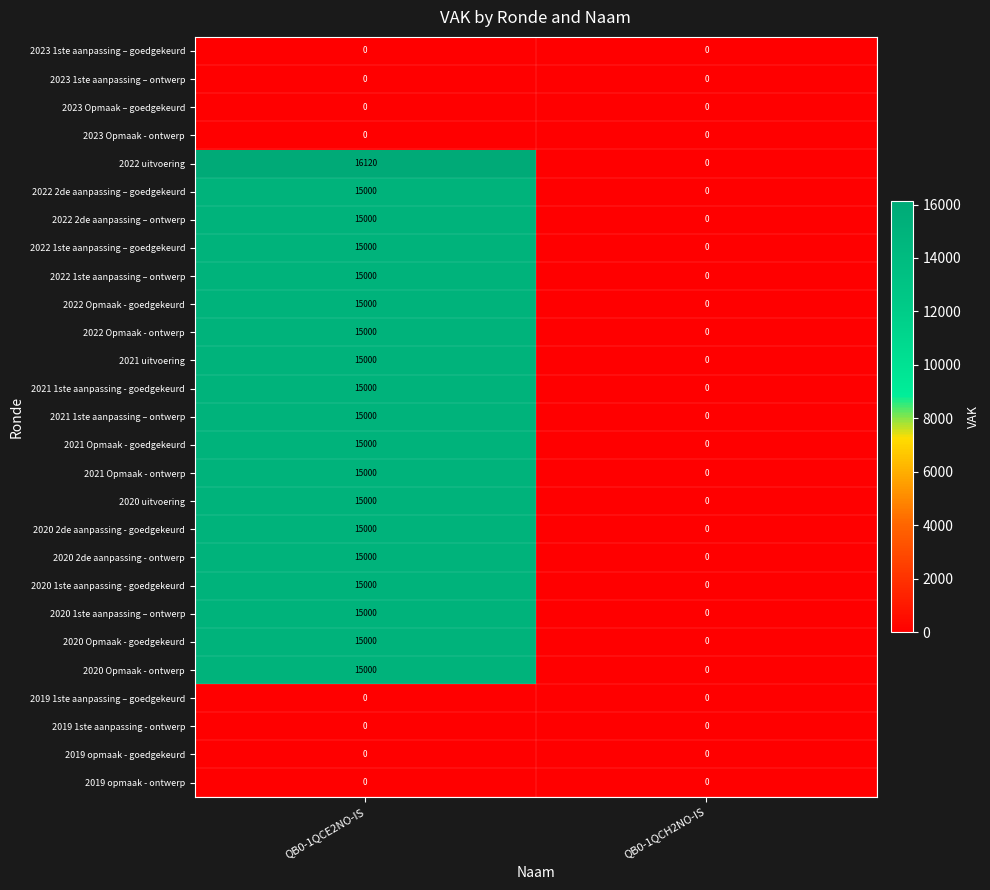

What is the difference between the 2020 Opmaak - goedgekeurd values at QB0-1QCE2NO-IS and QB0-1QCH2NO-IS?

15000